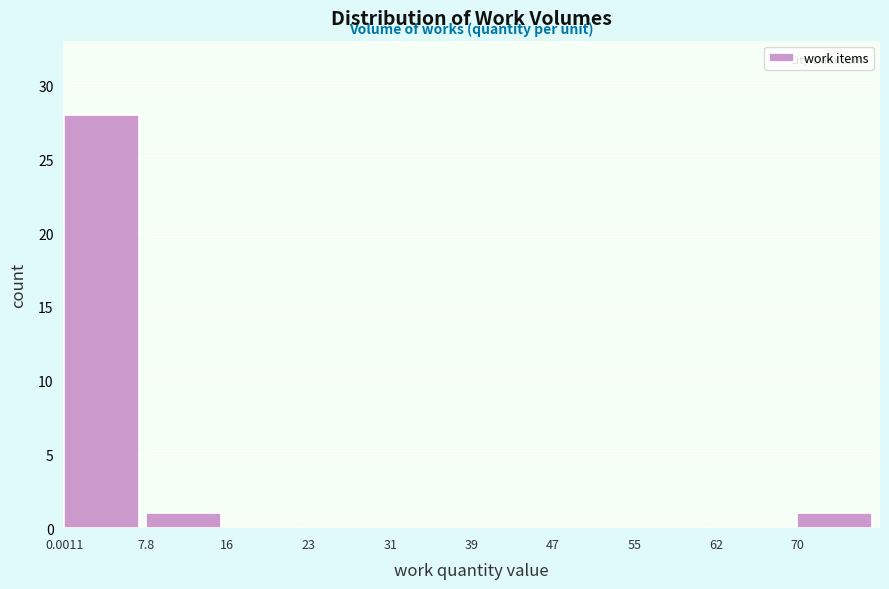

What is the height of the bar covering 70 to 78 on the x-axis? Neither the bar edges nor the heights are printed on the chart, so give them approximately, as read against the axes.

1